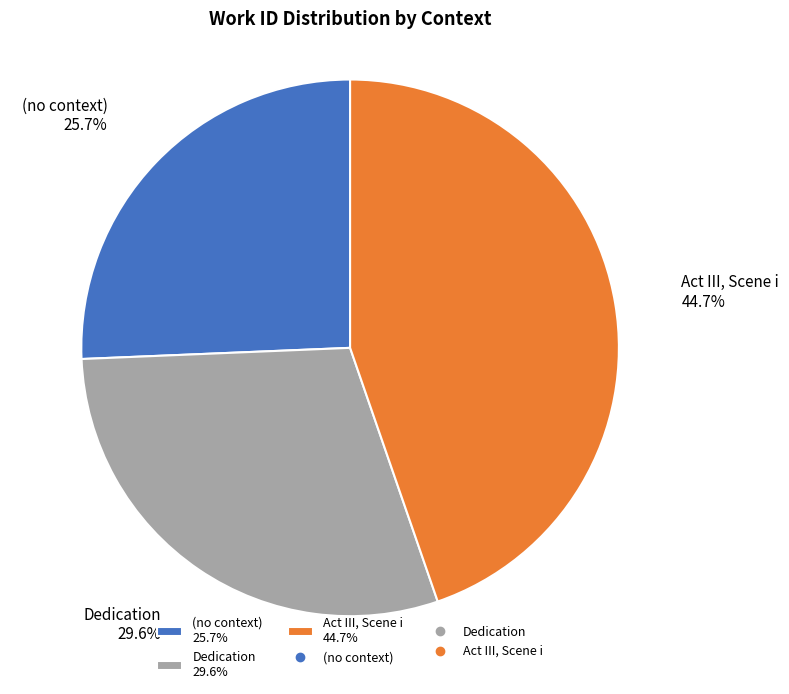

How many segments does this pie chart have?

3